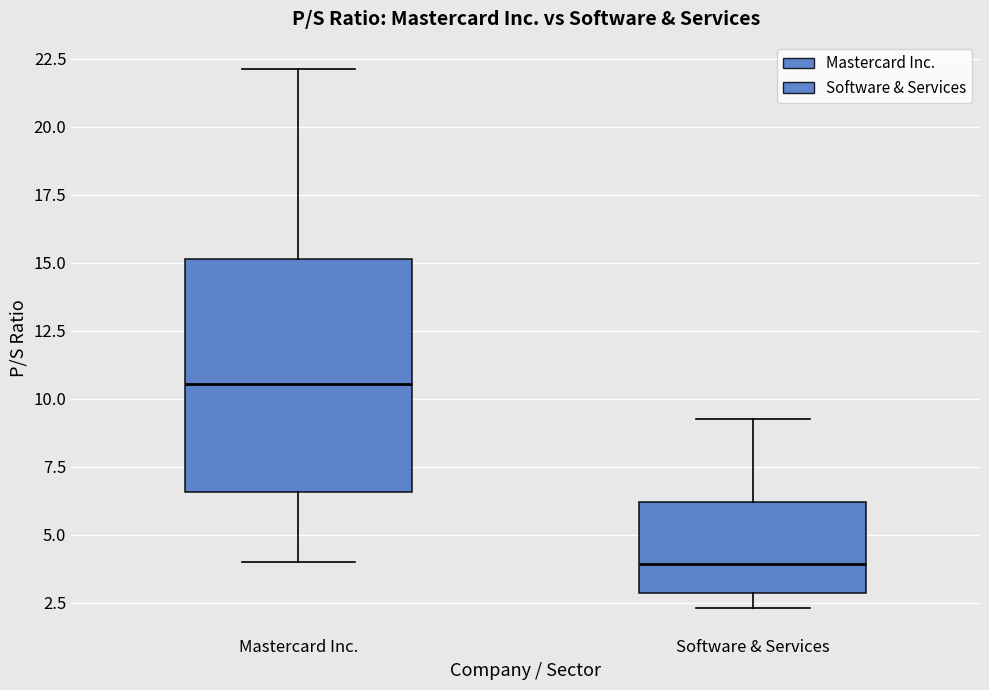

Which box is the tallest, from its lower edge to its upper edge?

Mastercard Inc.